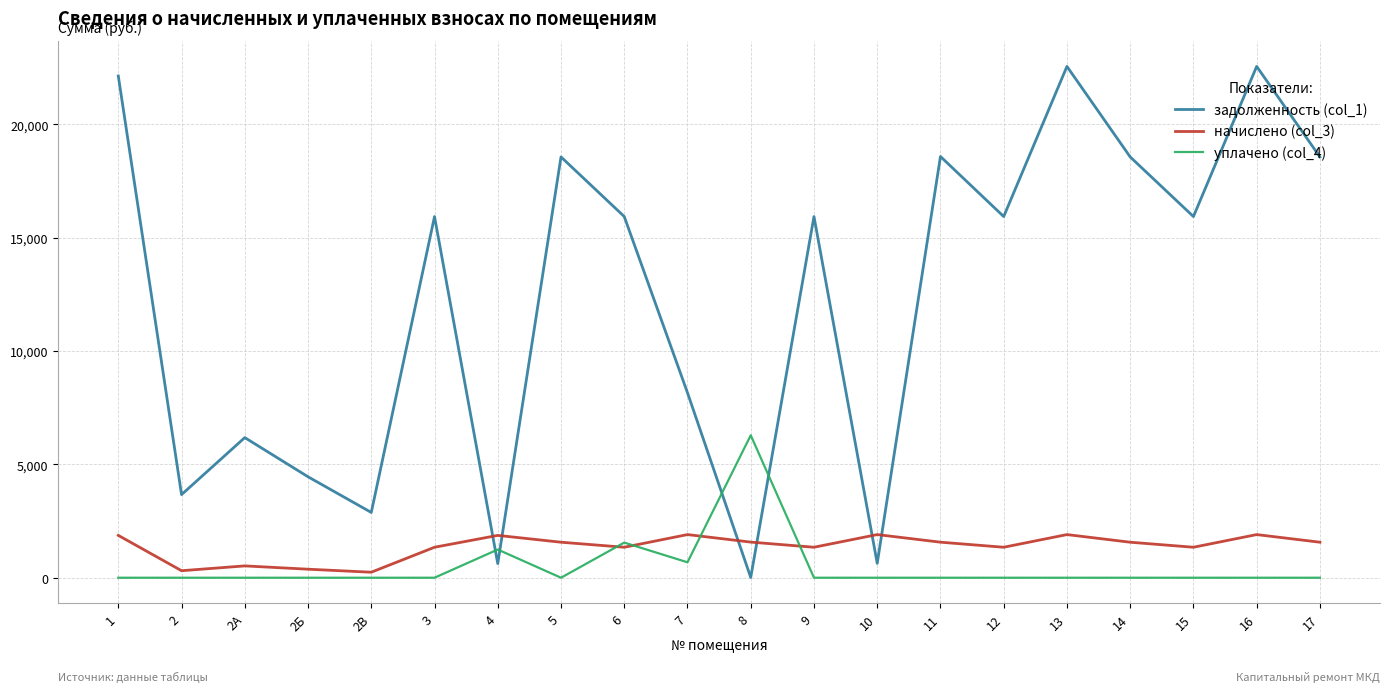

List the series in order of their peak value, highest first.

задолженность (col_1), уплачено (col_4), начислено (col_3)